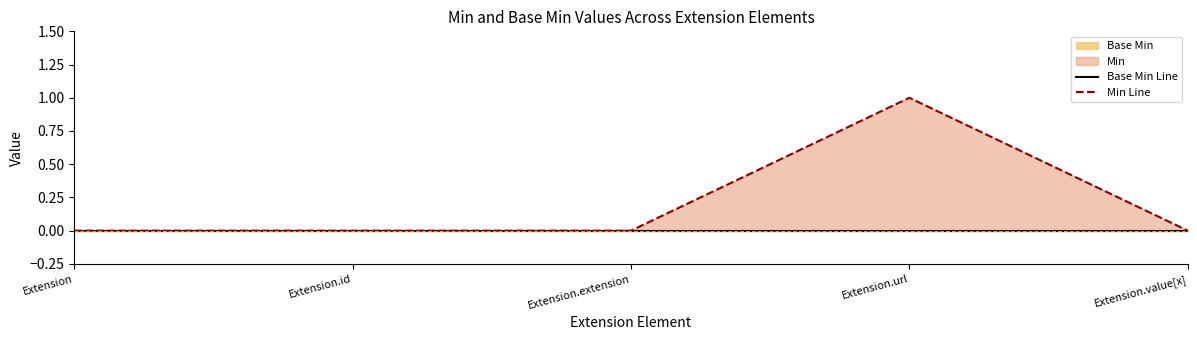

Rank the categories by Base Min Line value from lowest to highest.

Extension, Extension.id, Extension.extension, Extension.url, Extension.value[x]